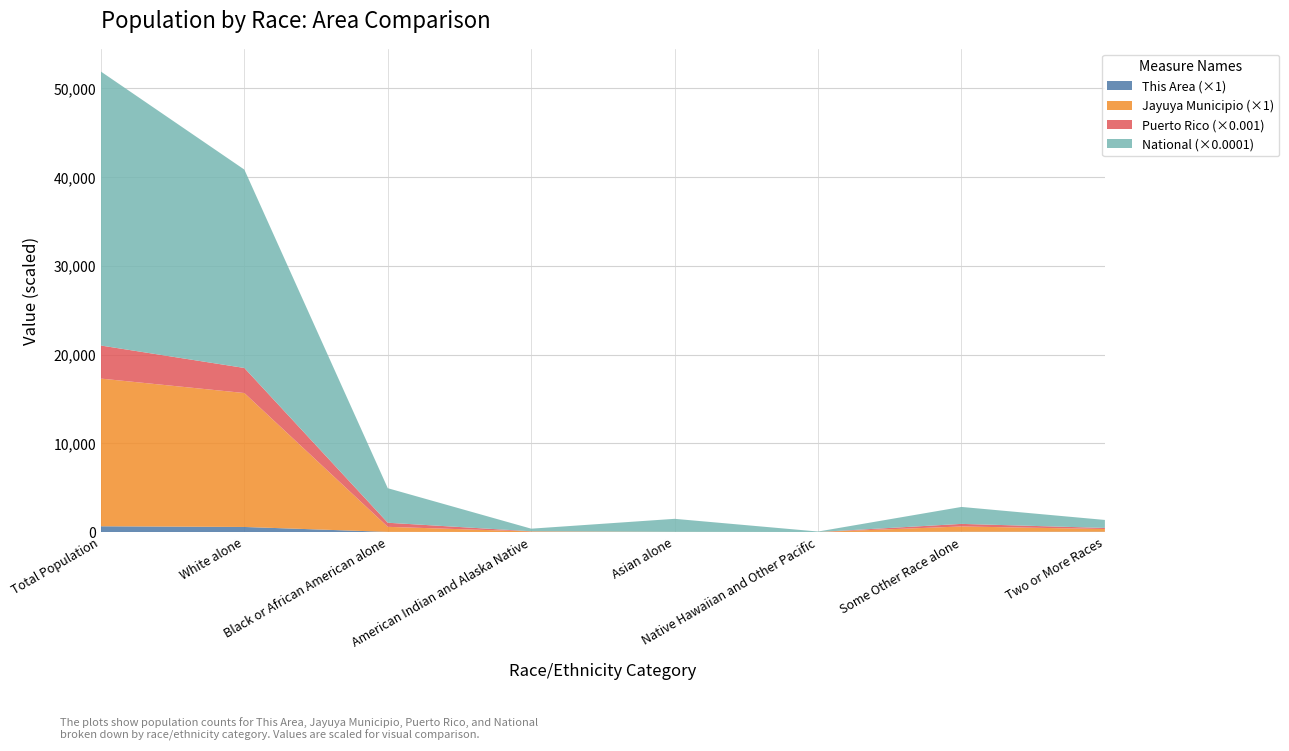

Reading right to left, list all the values displayed in this chart.

This Area: 30	30	0	1	0	18	570	649
Jayuya Municipio: 308	597	1	12	64	566	15094	16642
Puerto Rico: 122246	289905	370	6831	19839	461498	2825100	3725789
National: 9009073	19107368	540013	14674252	2932248	38929319	223553265	308745538